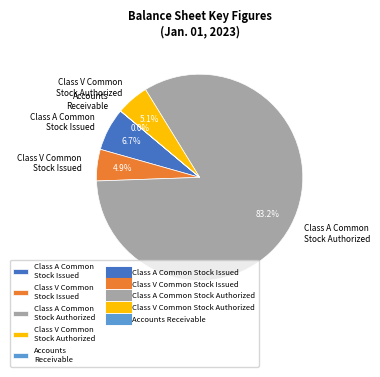

Which category accounts for the majority?

Class A Common Stock Authorized